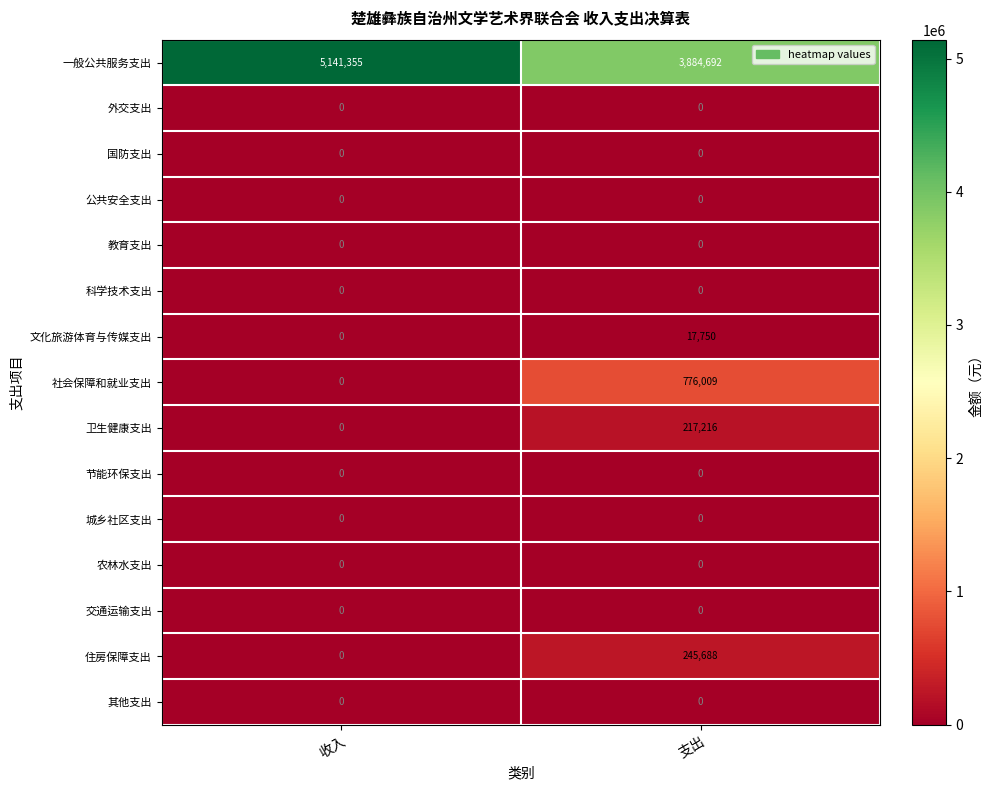

Reading left to right, transcribe all the data shown in this chart.

一般公共服务支出: 5141355	3884692
外交支出: 0	0
国防支出: 0	0
公共安全支出: 0	0
教育支出: 0	0
科学技术支出: 0	0
文化旅游体育与传媒支出: 0	17750
社会保障和就业支出: 0	776009
卫生健康支出: 0	217216
节能环保支出: 0	0
城乡社区支出: 0	0
农林水支出: 0	0
交通运输支出: 0	0
住房保障支出: 0	245688
其他支出: 0	0